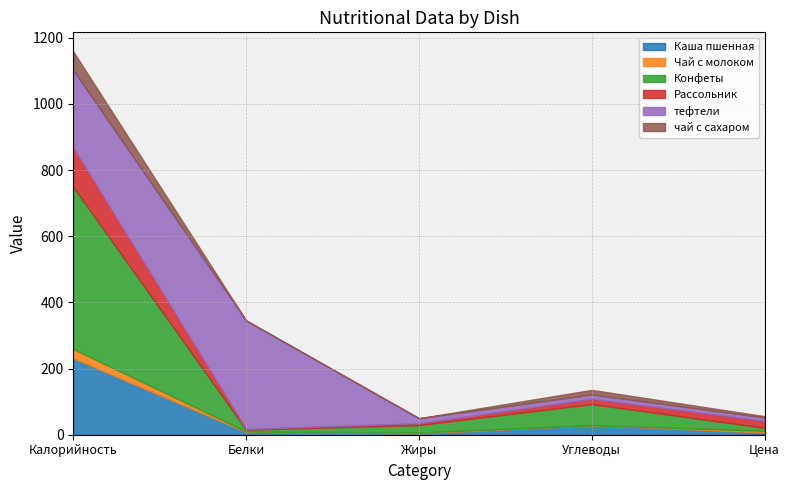

Which series has the widest spread of values?

Конфеты